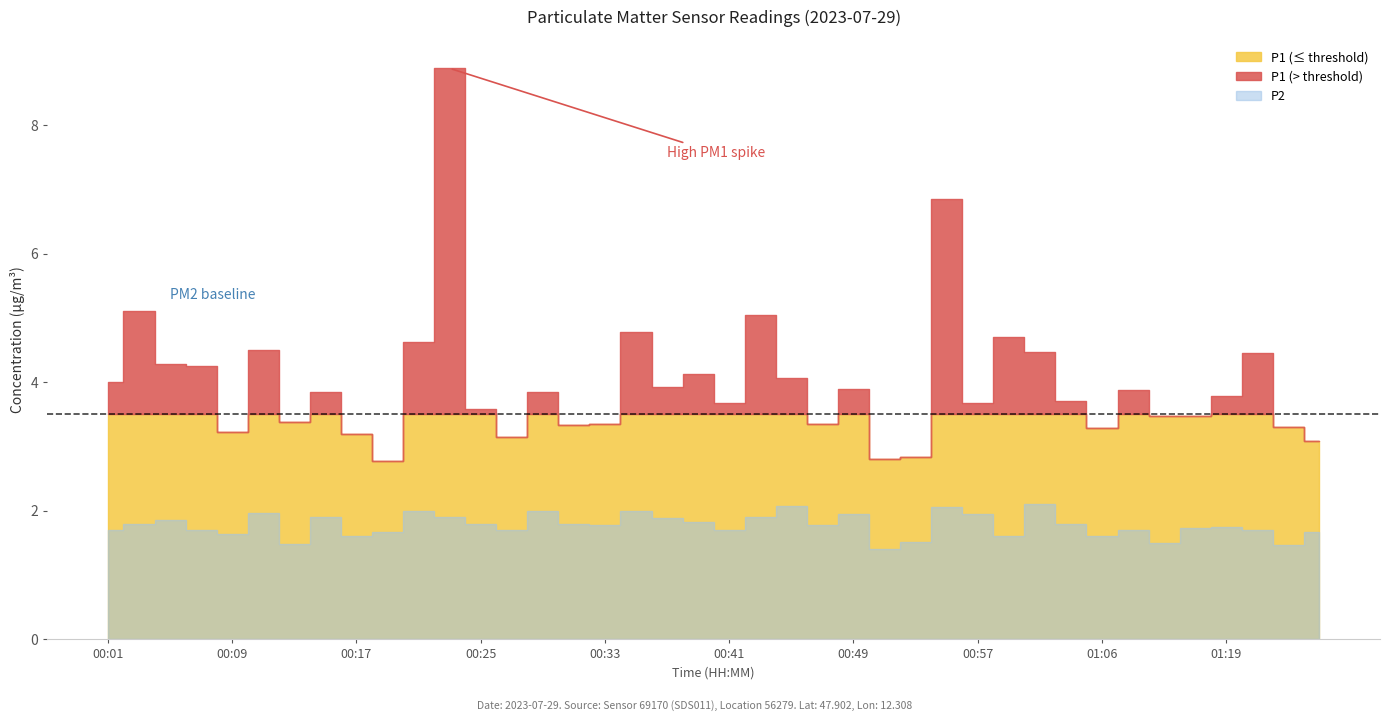

What is the minimum value shown in the chart?

1.4